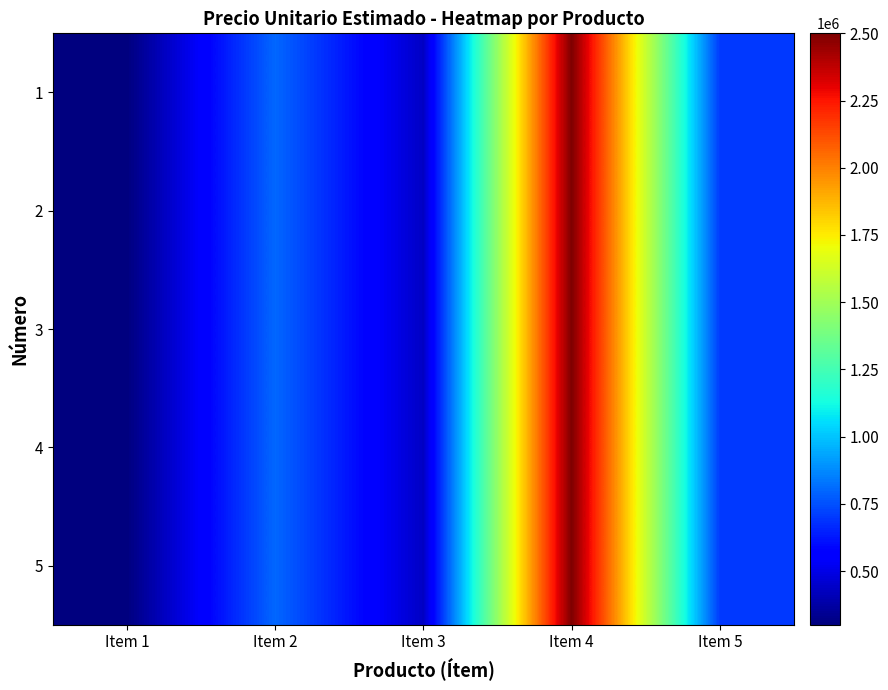

Reading left to right, extract all data points from this chart.

1: Item 1=300000	Item 2=800000	Item 3=435000	Item 4=2500000	Item 5=700000
2: Item 1=300000	Item 2=800000	Item 3=435000	Item 4=2500000	Item 5=700000
3: Item 1=300000	Item 2=800000	Item 3=435000	Item 4=2500000	Item 5=700000
4: Item 1=300000	Item 2=800000	Item 3=435000	Item 4=2500000	Item 5=700000
5: Item 1=300000	Item 2=800000	Item 3=435000	Item 4=2500000	Item 5=700000